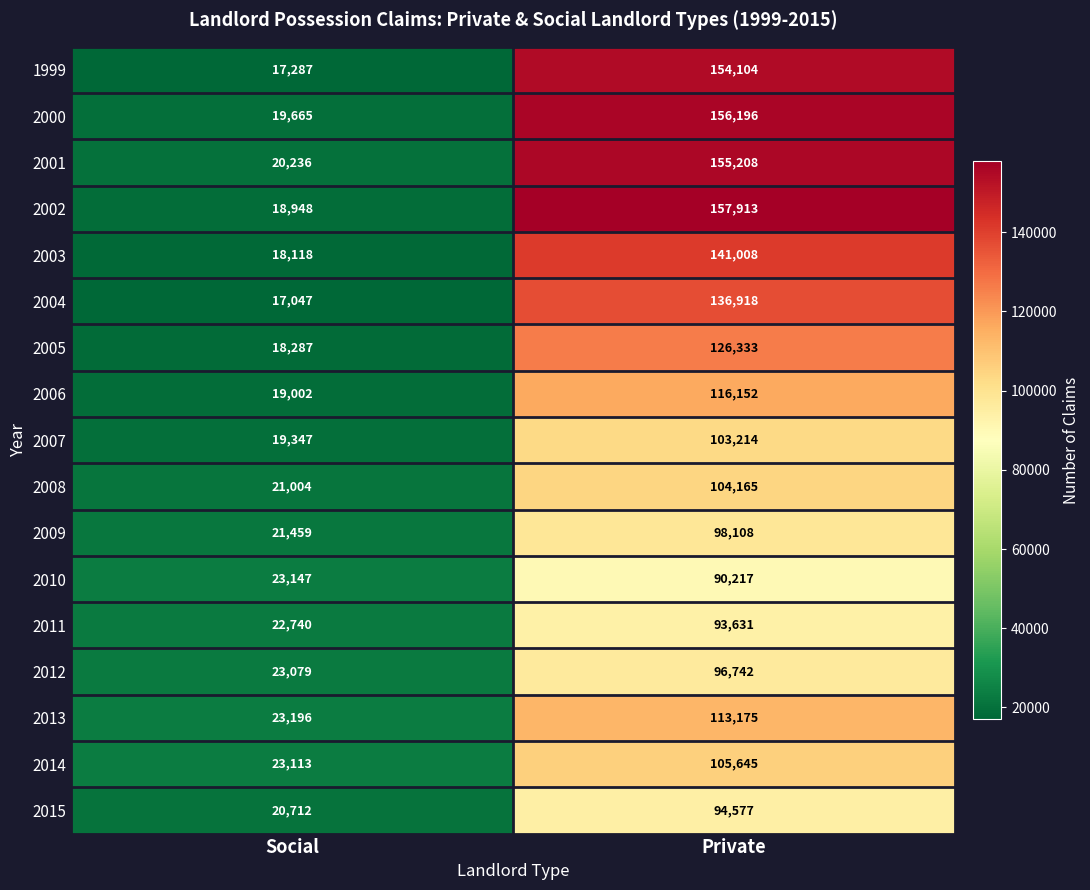

Rank the series at Private from highest to lowest value.

2002, 2000, 2001, 1999, 2003, 2004, 2005, 2006, 2013, 2014, 2008, 2007, 2009, 2012, 2015, 2011, 2010